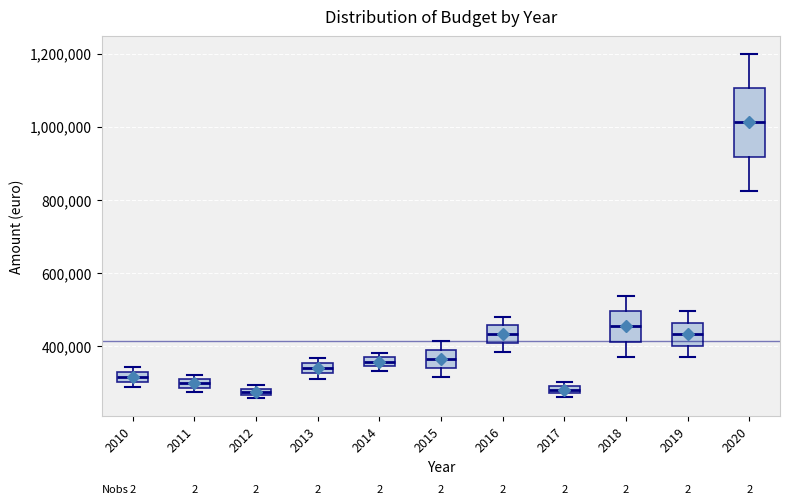

Comparing the boxes themselves (not the whiskers), which one is the tallest?

2020